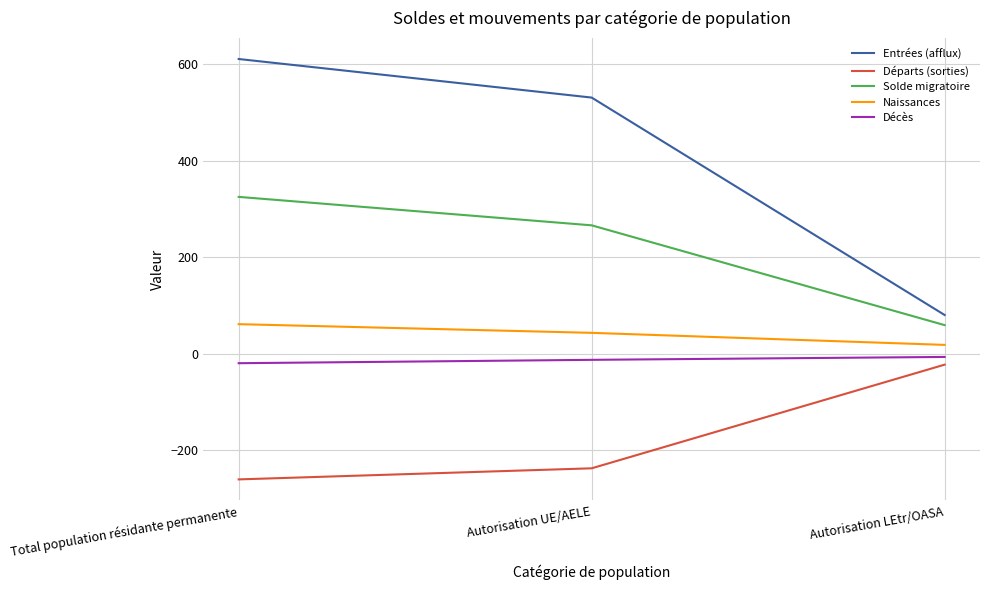

True or false: Naissances has a value of 61 at Total population résidante permanente.

True